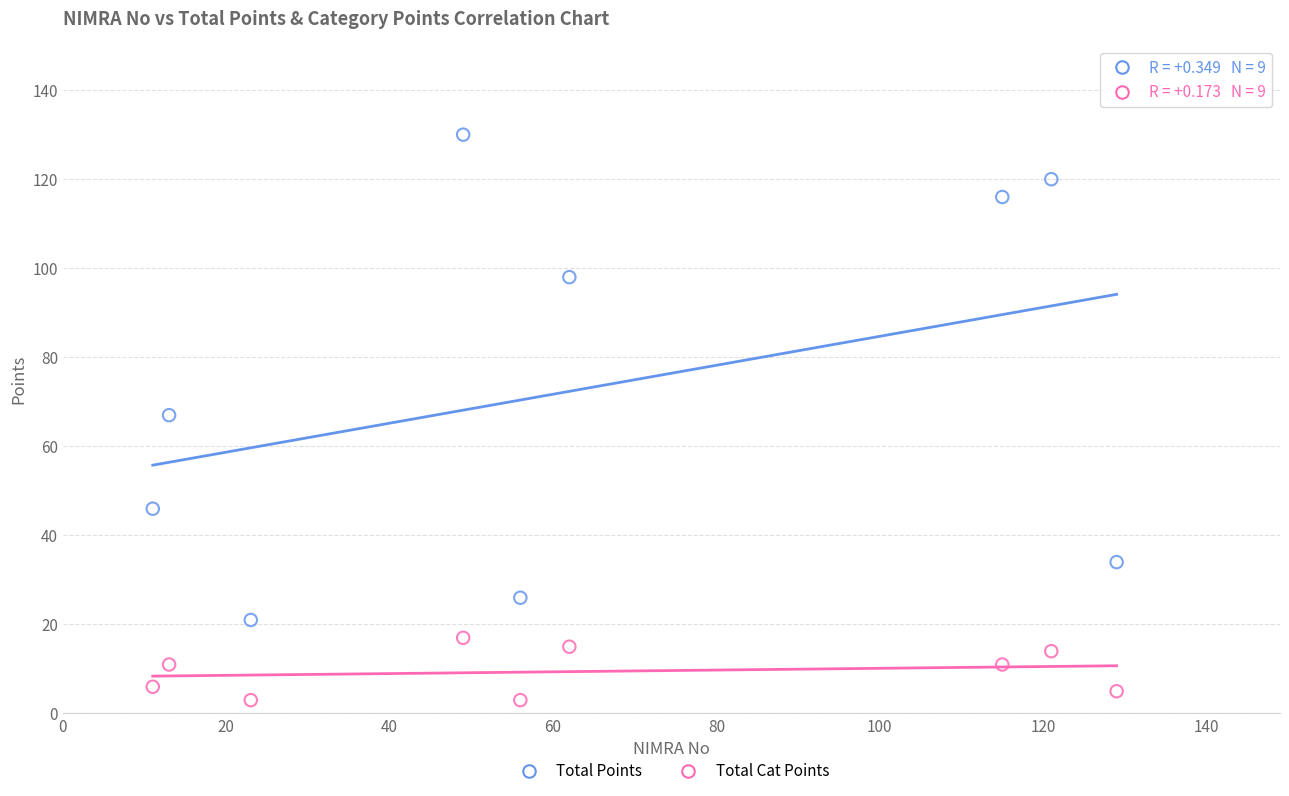

Which series contains the lowest Y value?

Total Cat Points